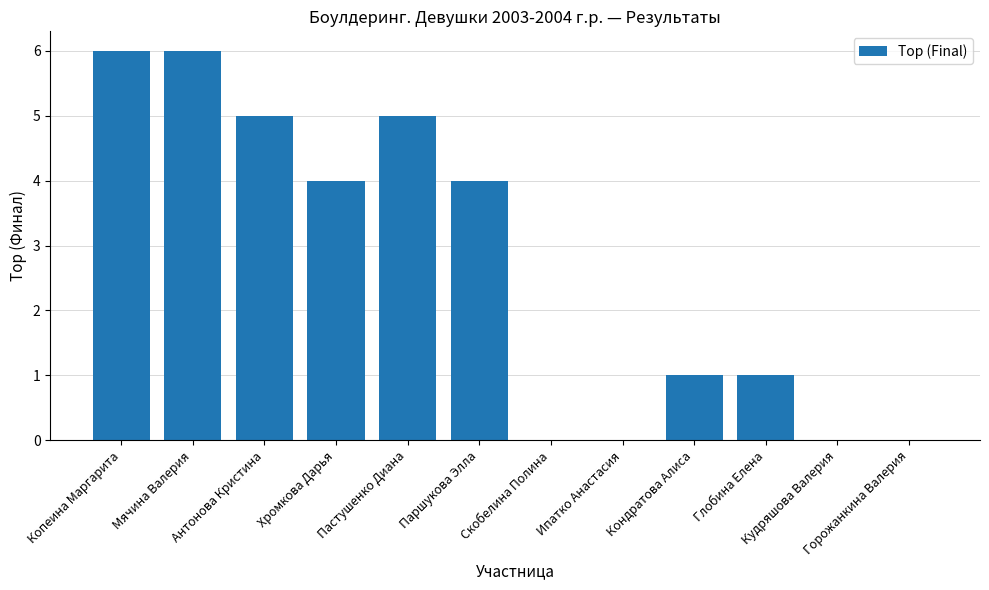

Reading left to right, extract all data points from this chart.

Копеина Маргарита=6	Мячина Валерия=6	Антонова Кристина=5	Хромкова Дарья=4	Пастушенко Диана=5	Паршукова Элла=4	Скобелина Полина=0	Ипатко Анастасия=0	Кондратова Алиса=1	Глобина Елена=1	Кудряшова Валерия=0	Горожанкина Валерия=0